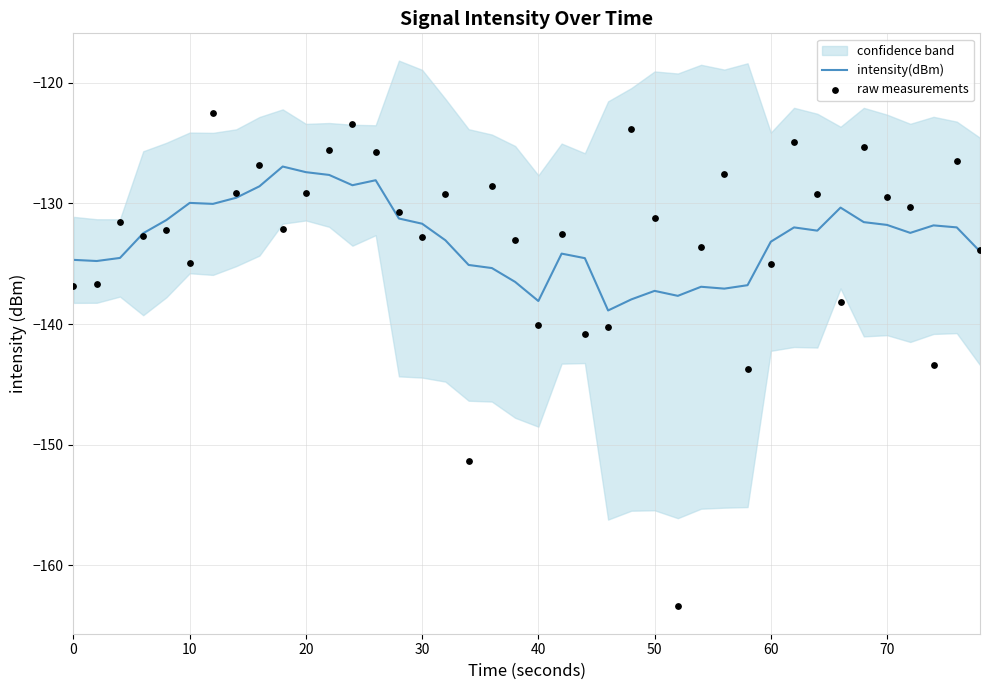

At how many categories does at least one series exceed -151?

40